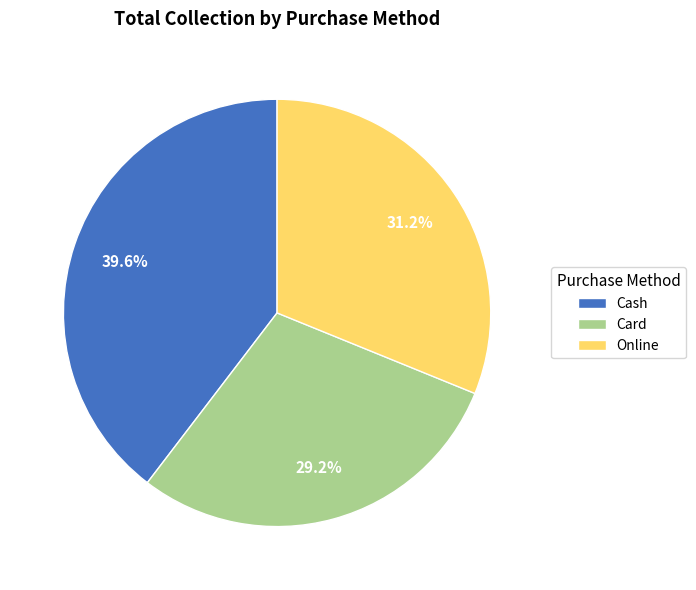

How many segments does this pie chart have?

3